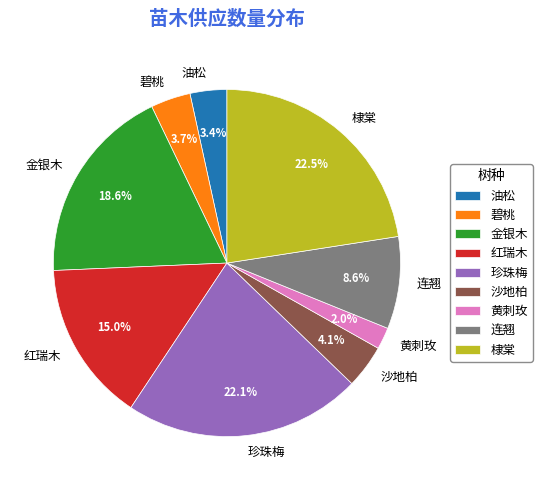

Does 红瑞木 represent more than half of the total?

No